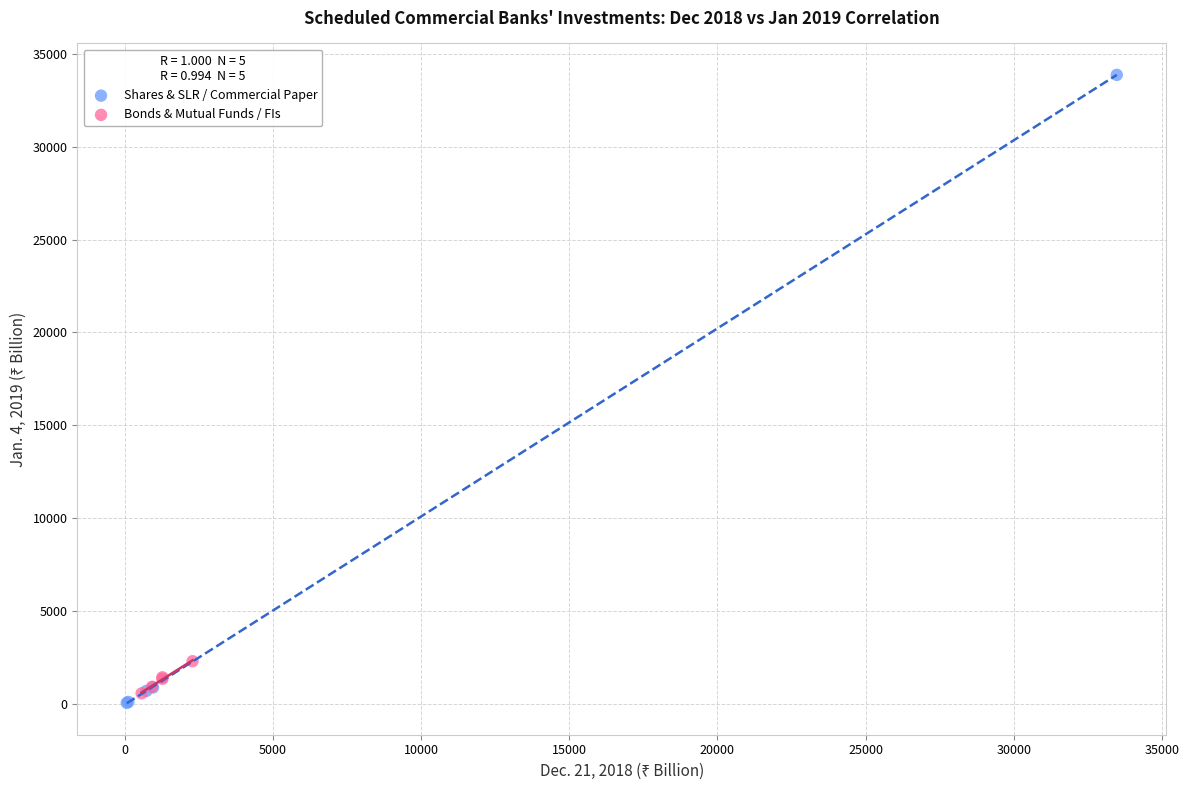

Which series has the largest Y range (max minus min)?

Shares & SLR / Commercial Paper